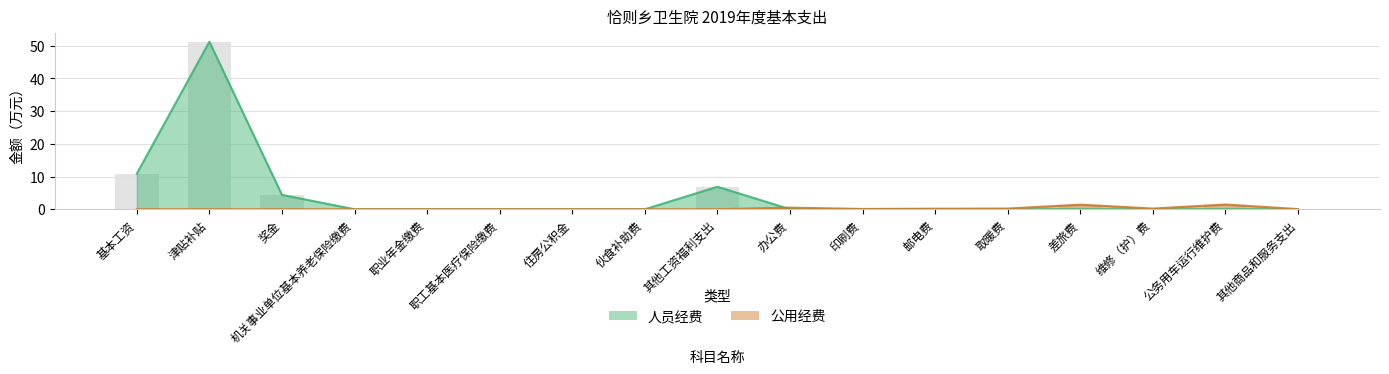

At 职工基本医疗保险缴费, list the series in order from largest to smallest.

人员经费, 公用经费